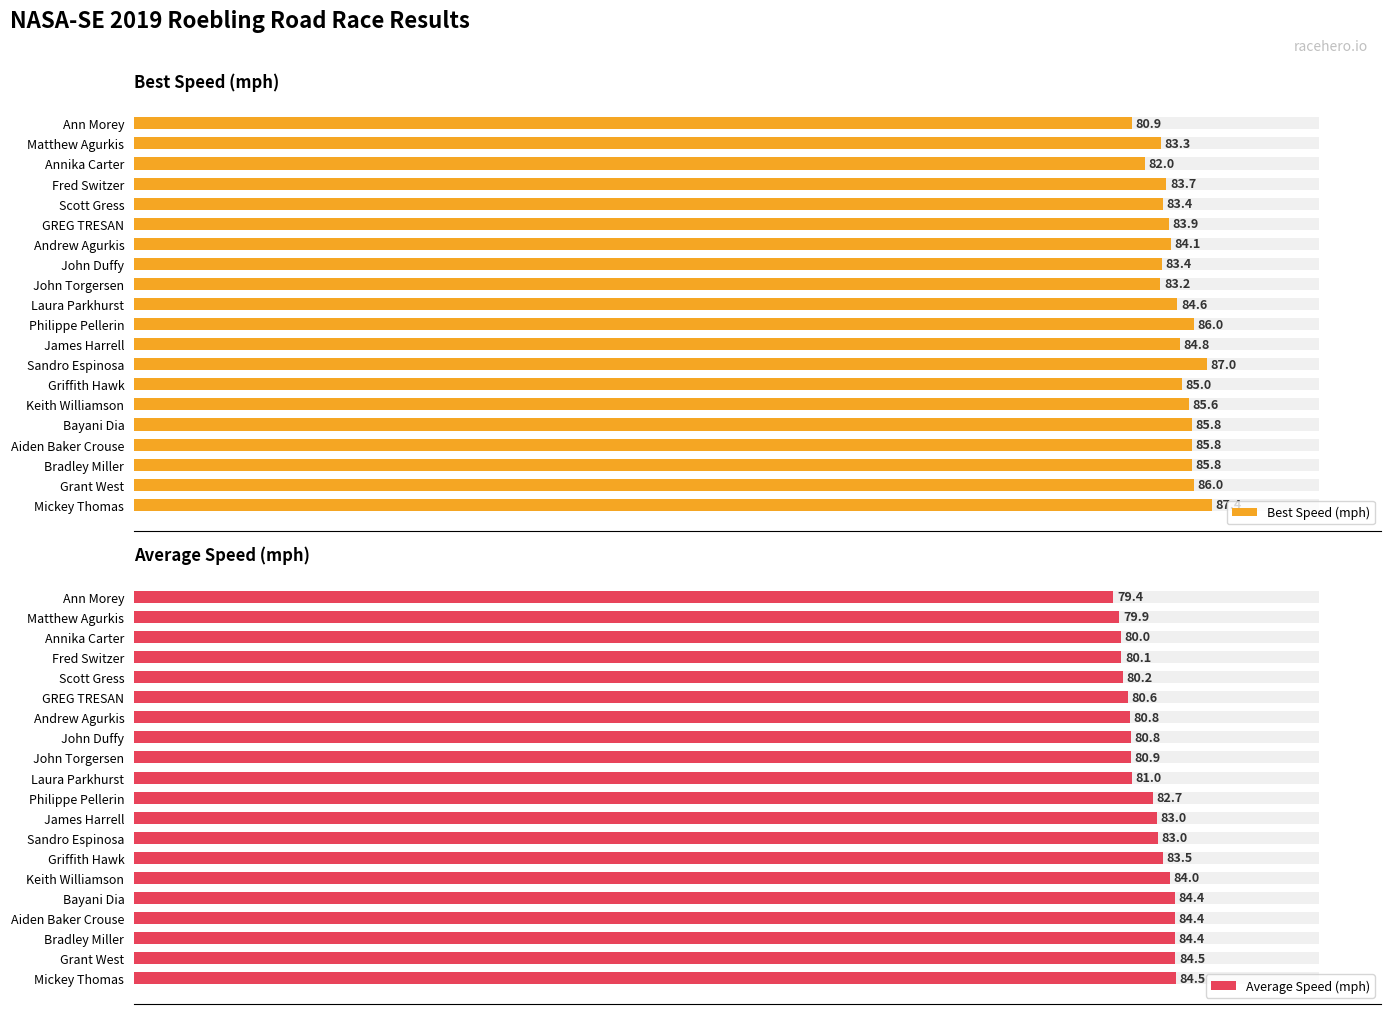

What is the difference between the maximum and minimum values in the Average Speed (mph) series?

5.1